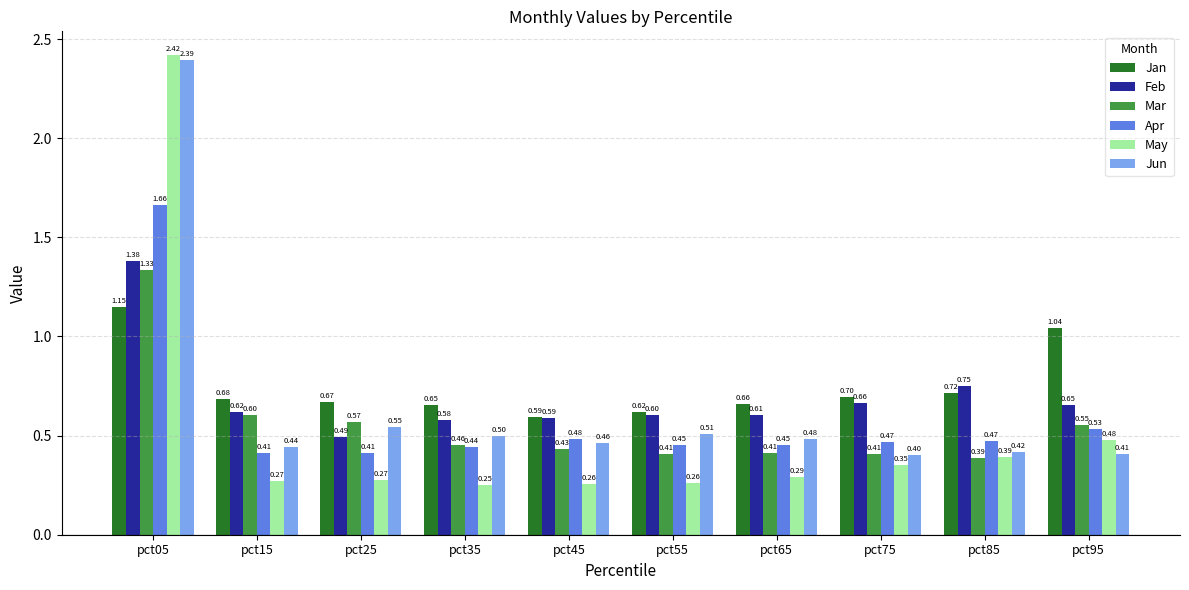

What are all the series names shown in the legend?

Jan, Feb, Mar, Apr, May, Jun